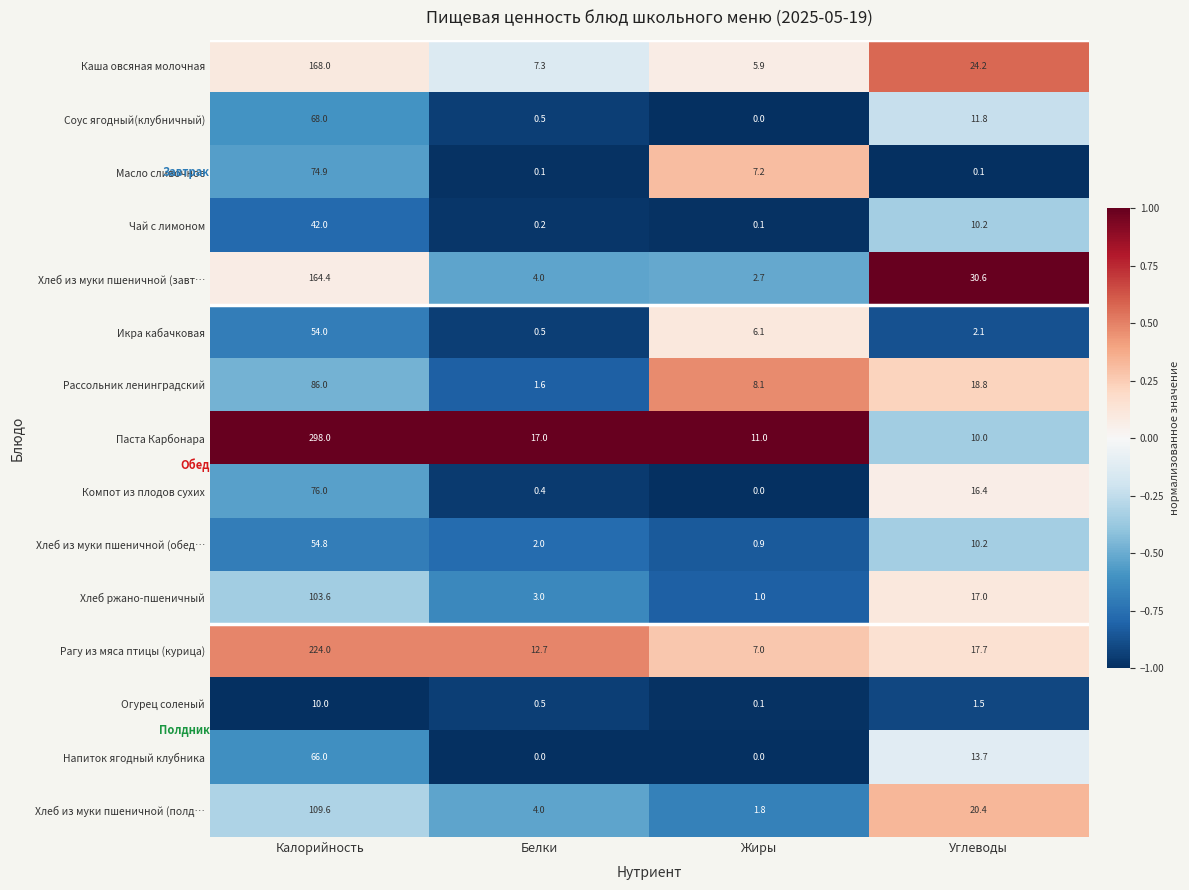

Read the Хлеб из муки пшеничной (завт… value at Калорийность.

164.4